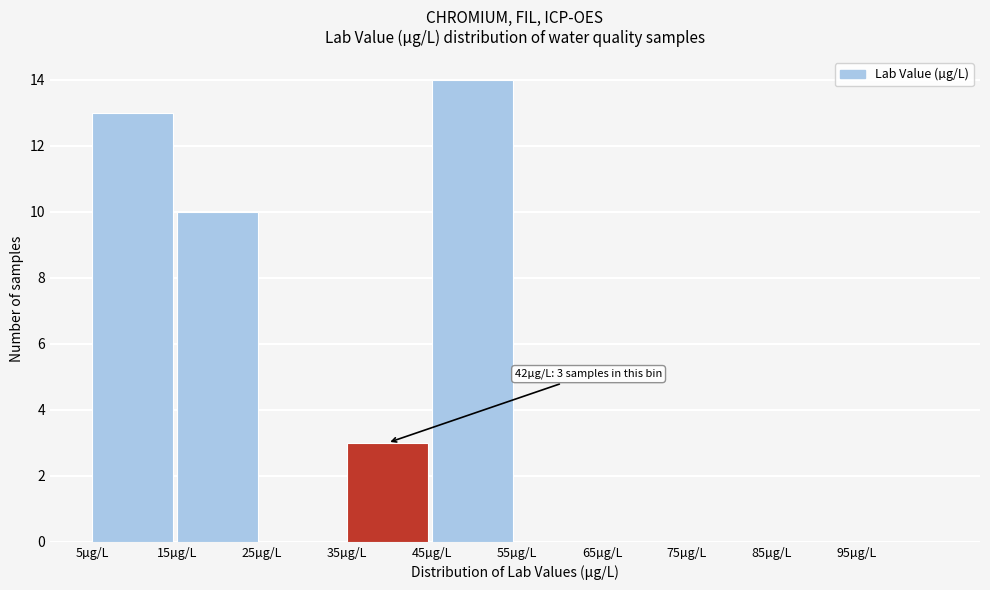

Which range on the x-axis has the tallest bar?

45 to 55